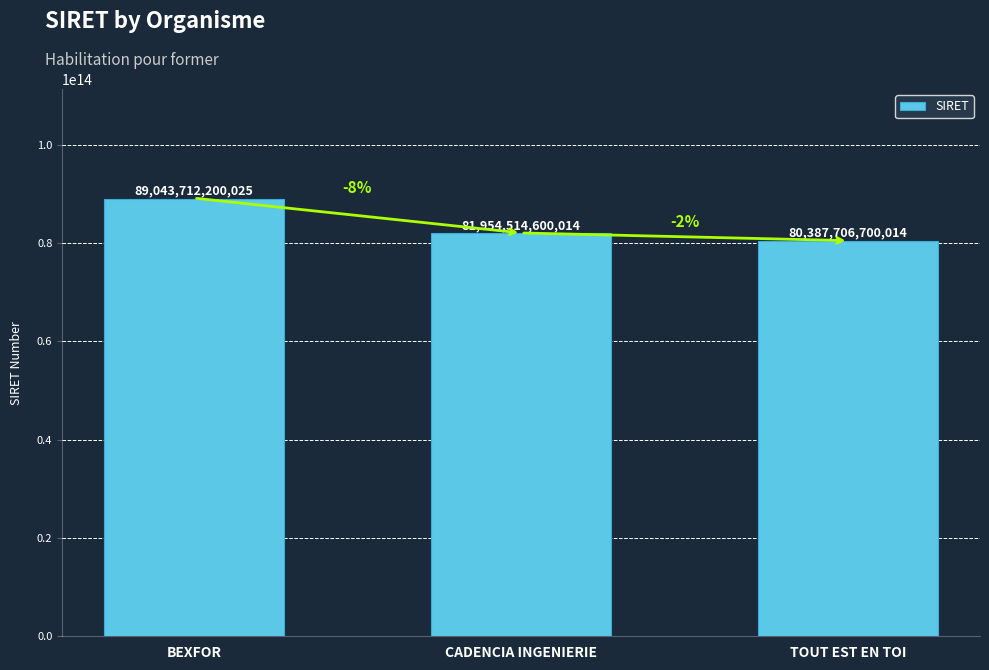

List the labels in order of value, smallest first.

TOUT EST EN TOI, CADENCIA INGENIERIE, BEXFOR